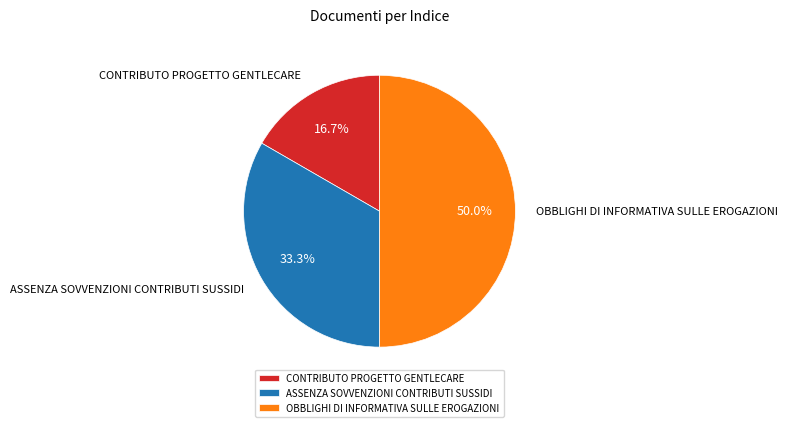

How many slices are in this pie chart?

3